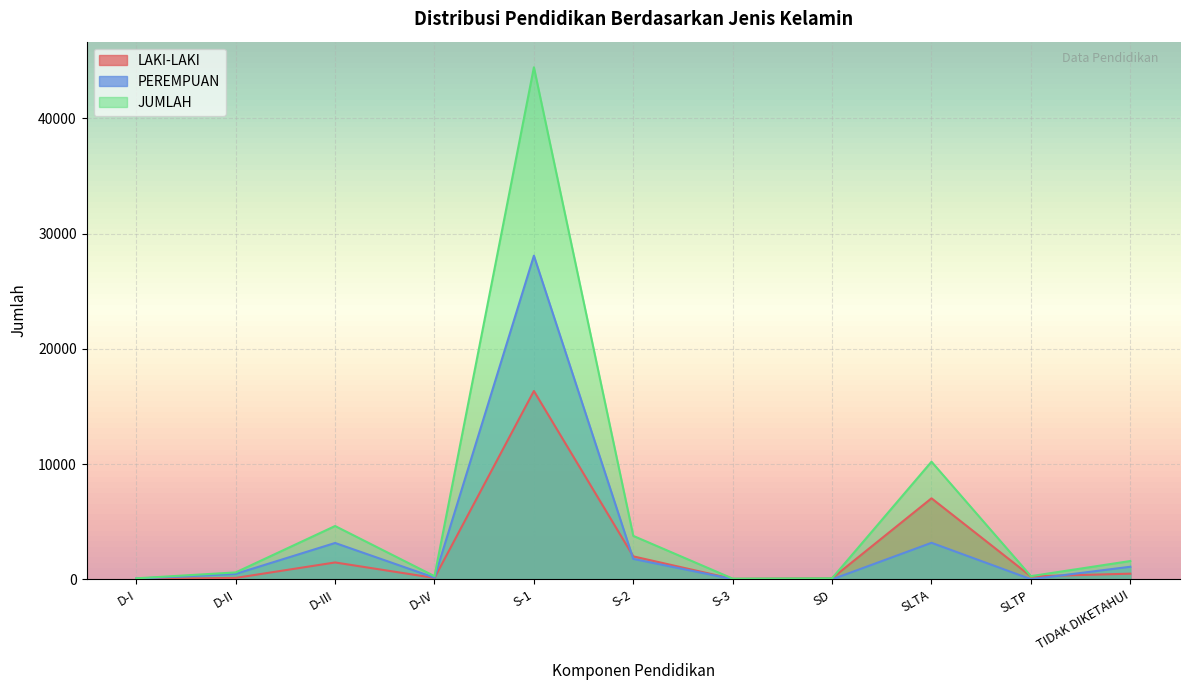

What is the average value of the JUMLAH series?

6007